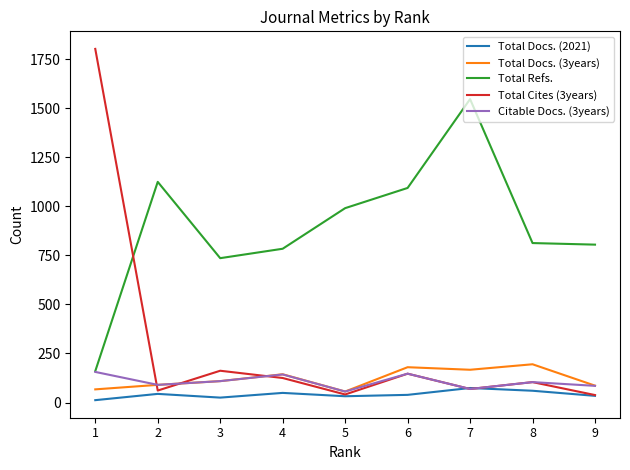

What are all the series names shown in the legend?

Total Docs. (2021), Total Docs. (3years), Total Refs., Total Cites (3years), Citable Docs. (3years)